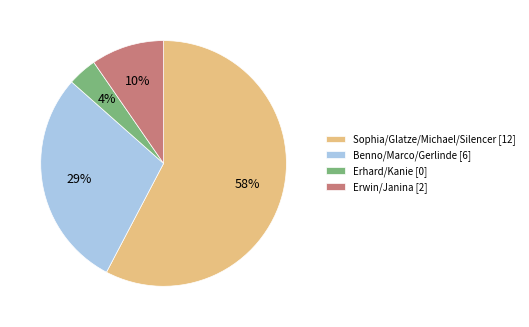

To the nearest percent, what is the average slice percentage?

25%